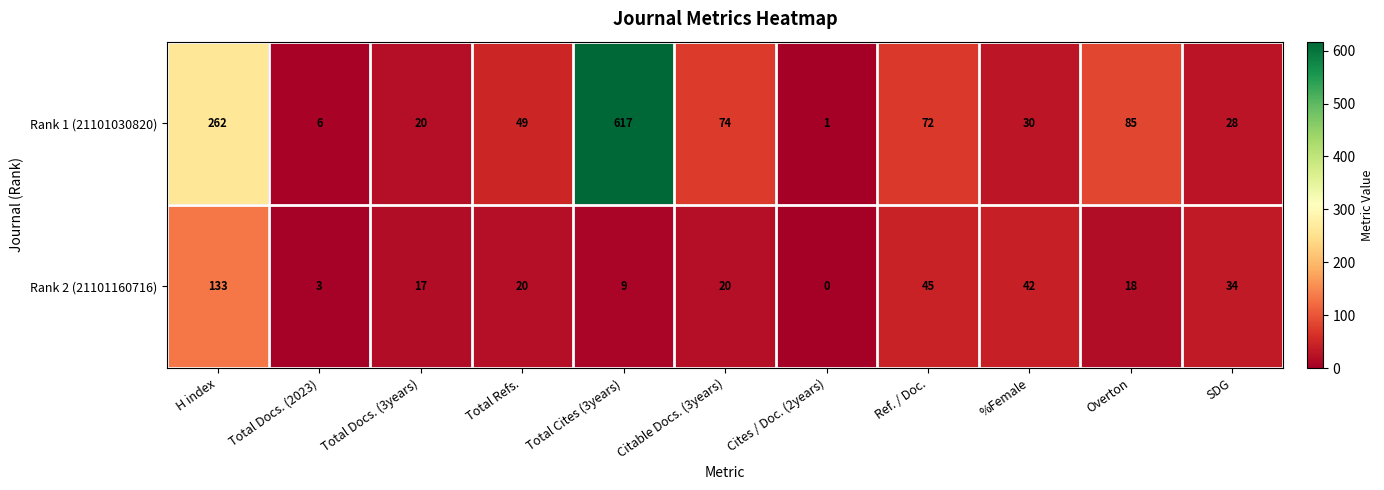

Reading left to right, what are all the values shown in this chart?

Rank 1 (21101030820): 262	6	20	49	617	74	1	72	30	85	28
Rank 2 (21101160716): 133	3	17	20	9	20	0	45	42	18	34